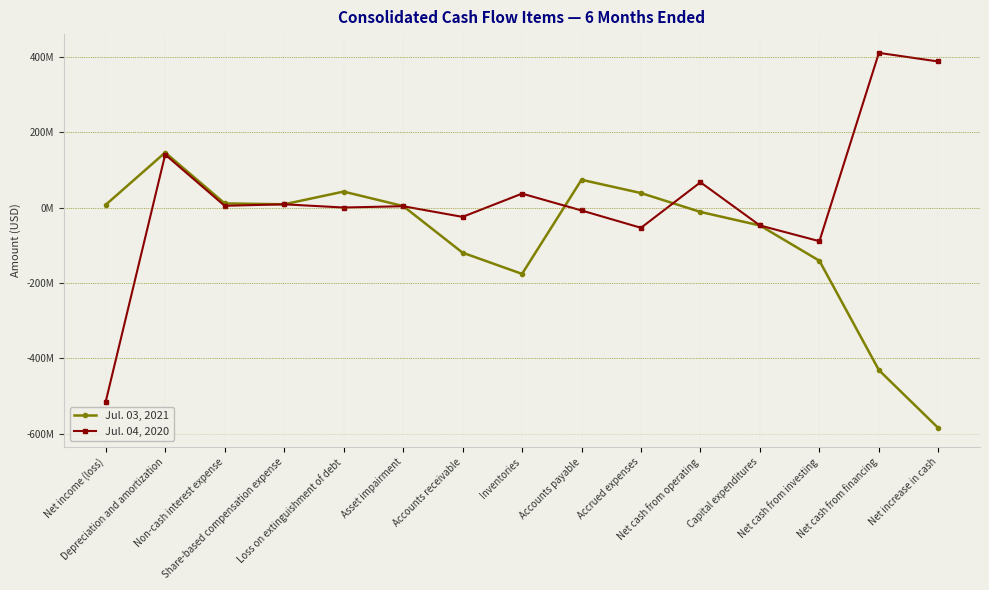

What is the sum of all Jul. 04, 2020 values?

320033000